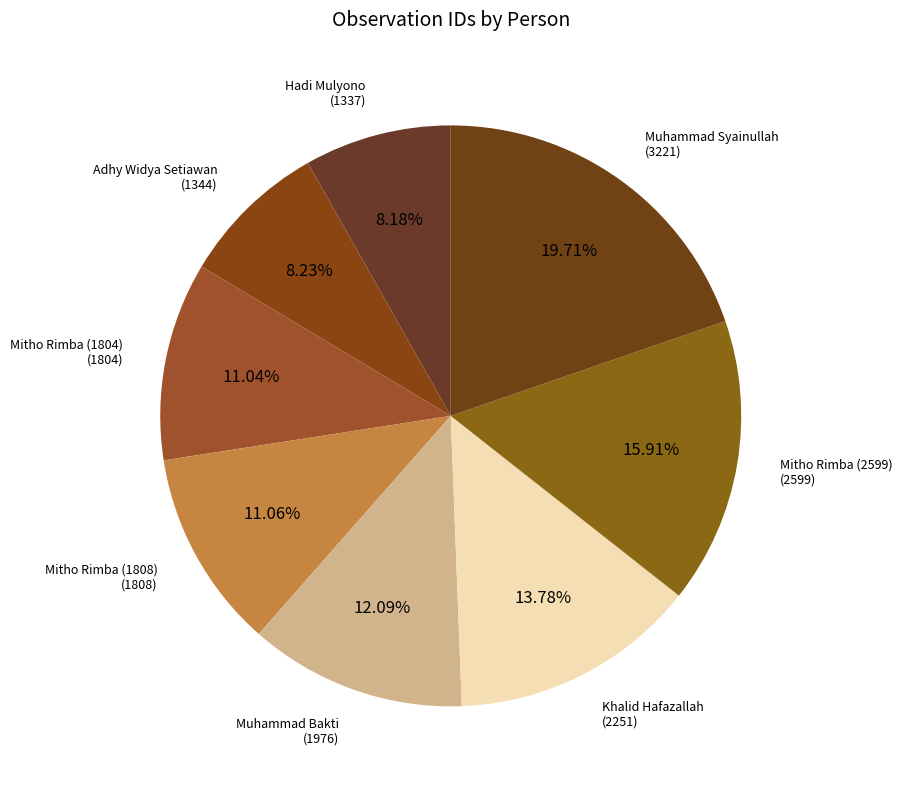

Count the number of slices in the pie.

8